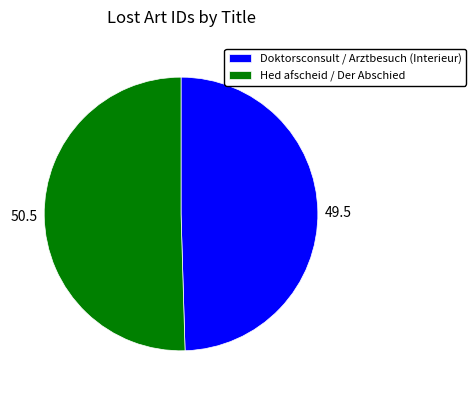

What is the largest slice in the pie chart?

Hed afscheid / Der Abschied